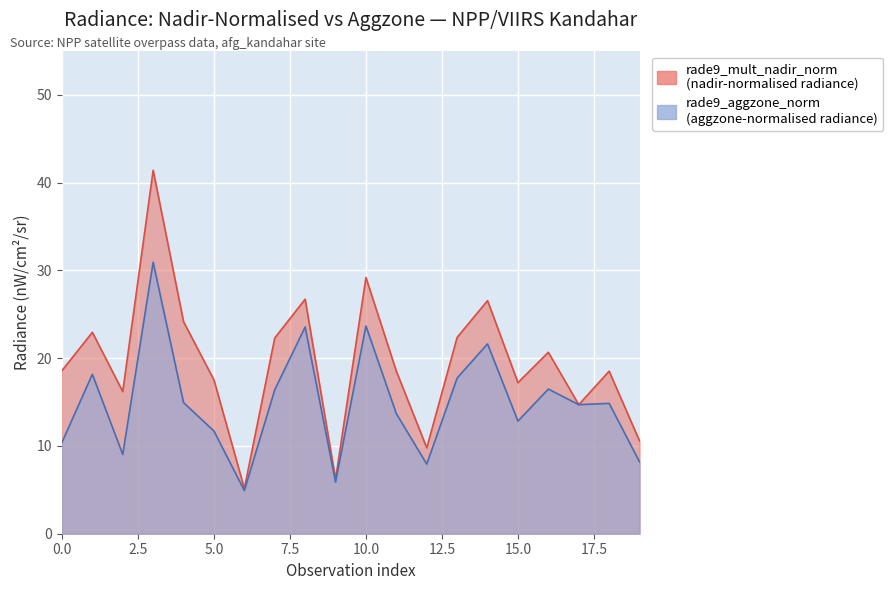

What is the sum of the rade9_aggzone_norm values at 14 and 8?

45.2